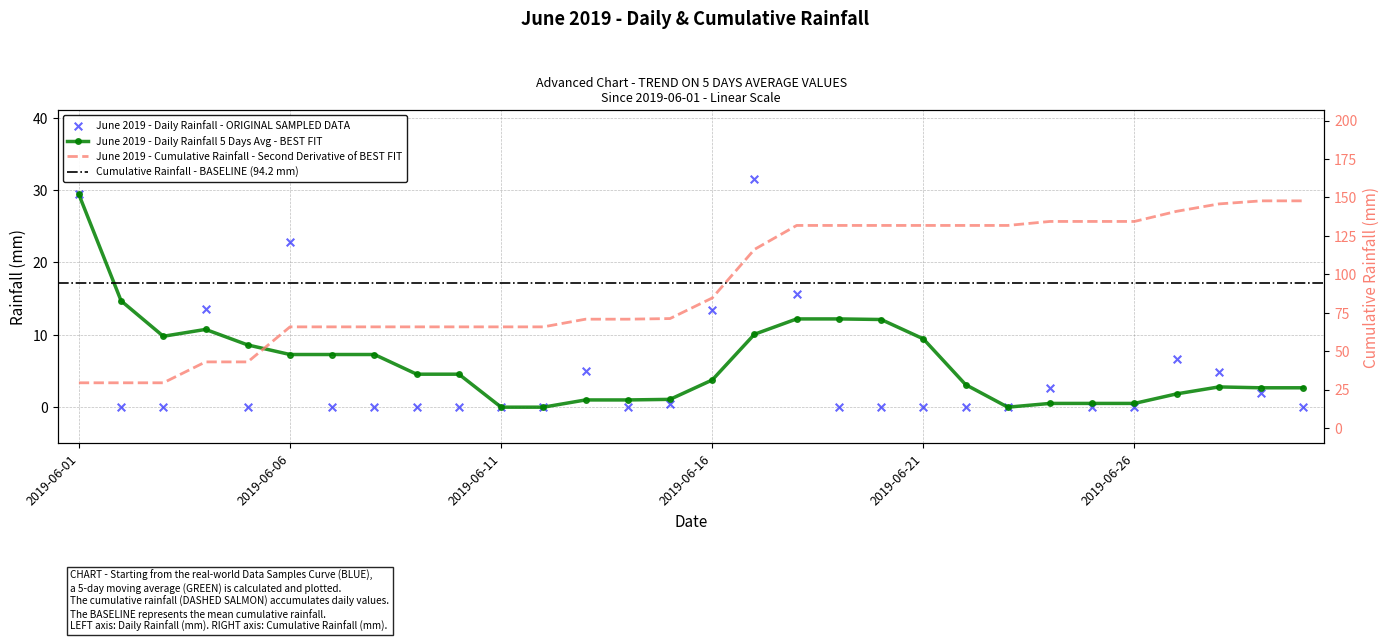

Is the value of Daily Rainfall (mm) at 2019-06-04 greater than the value of Cumulative Rainfall (mm) at 2019-06-25?

No